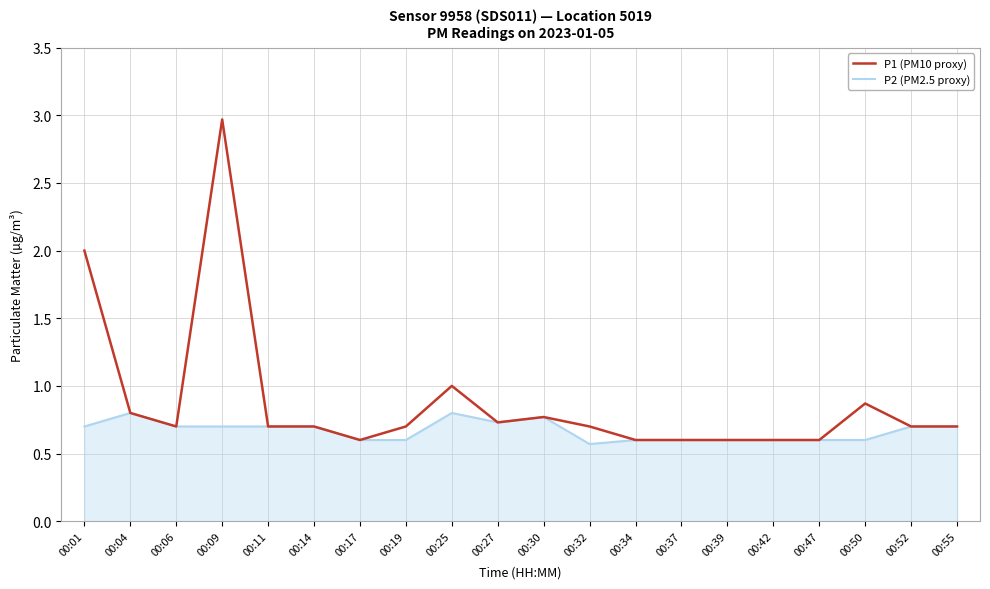

List the series in order of their overall mean, lowest first.

P2 (PM2.5 proxy), P1 (PM10 proxy)